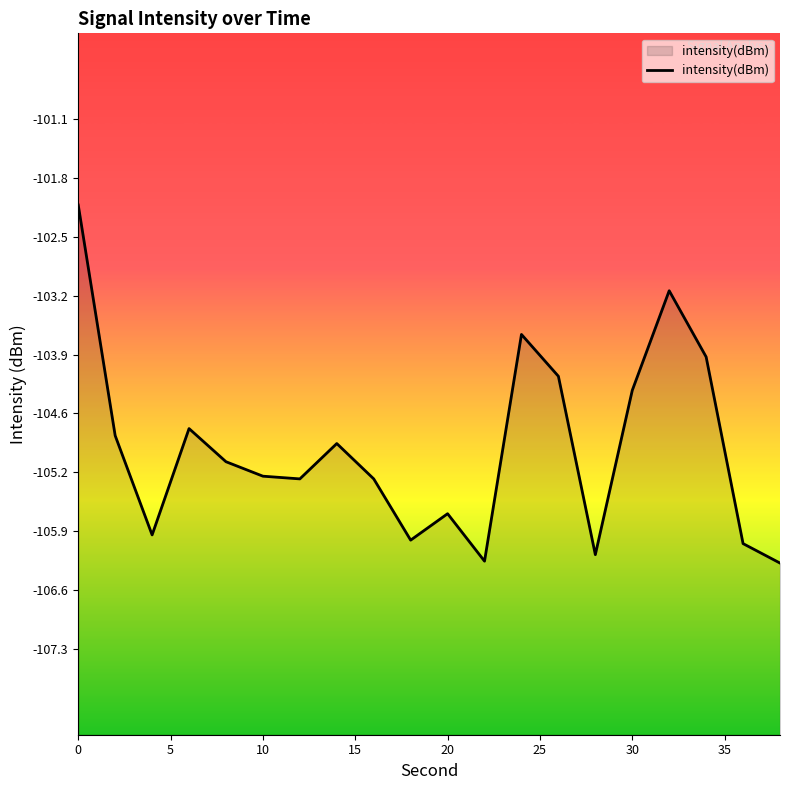

How many lines are shown in the chart?

1